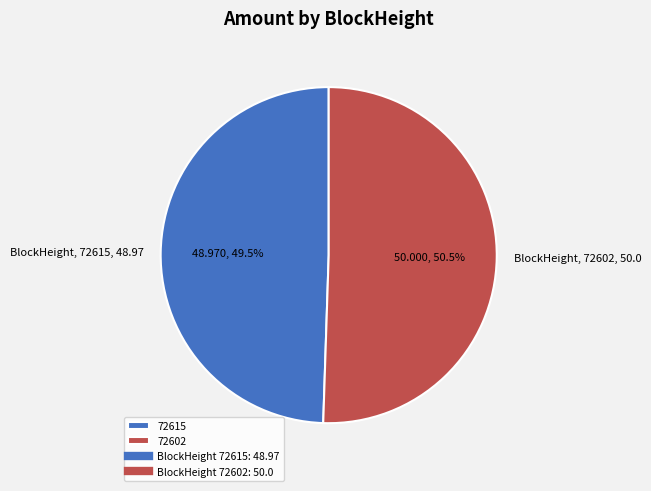

Is there any slice that represents more than half of the pie?

Yes